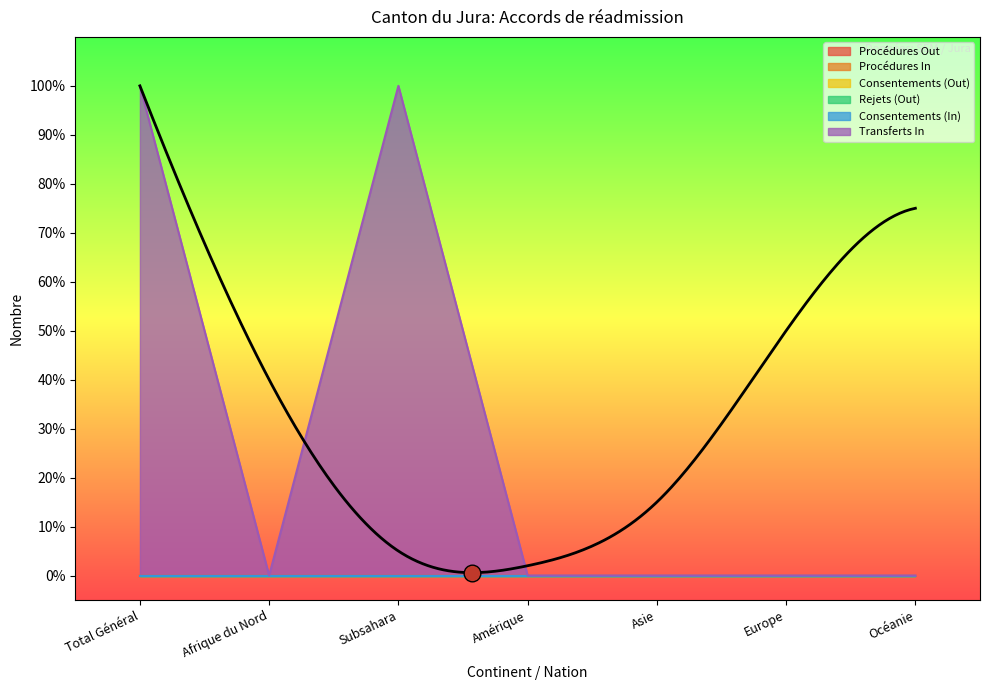

Which series has the largest range (max minus min)?

Transferts In